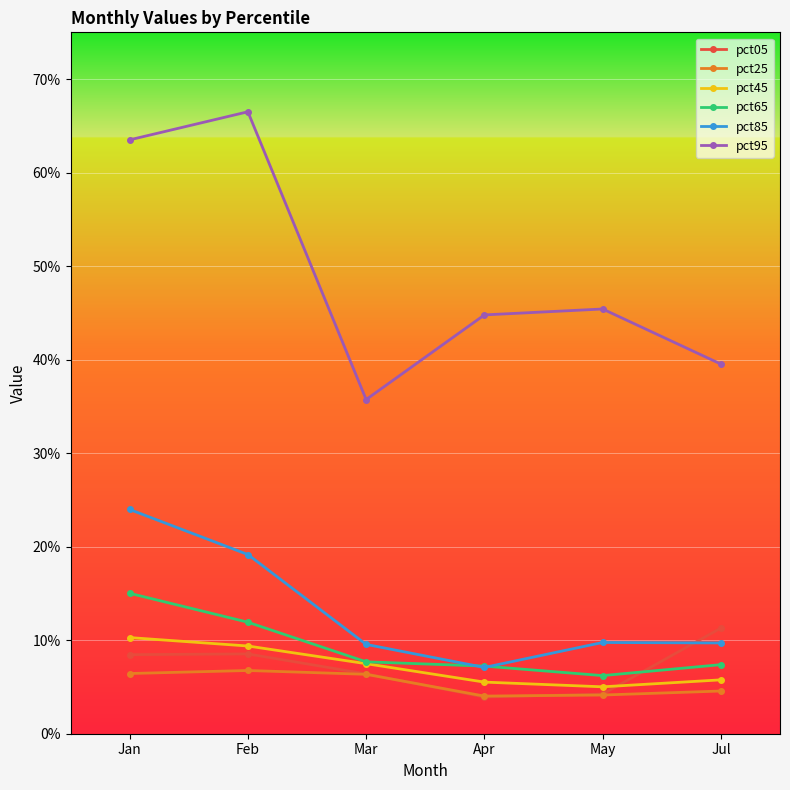

What are all the series names shown in the legend?

pct05, pct25, pct45, pct65, pct85, pct95